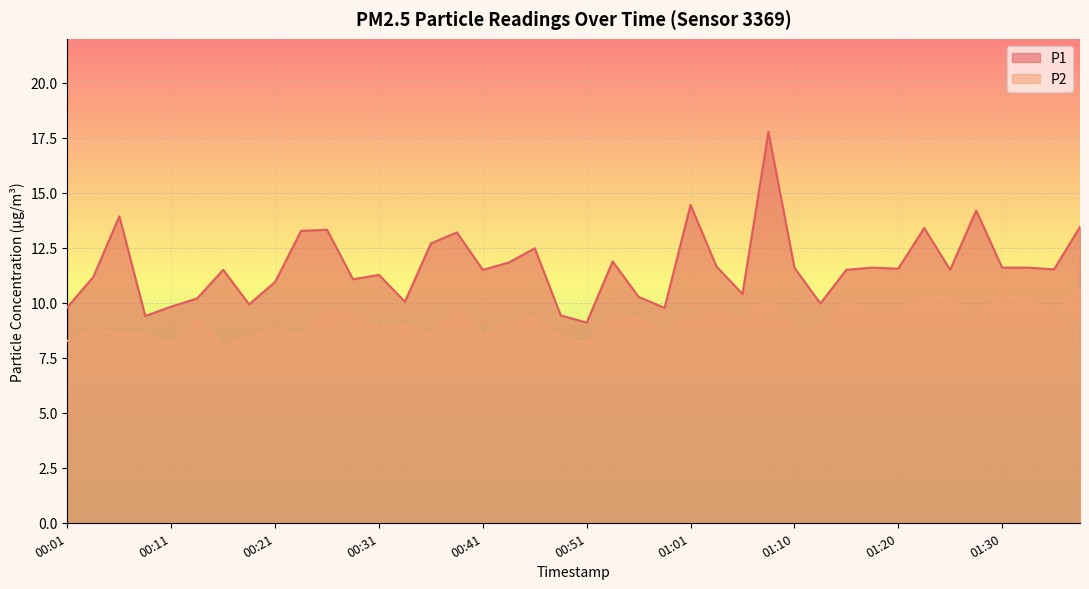

Between 00:36 and 01:01, which is larger?

01:01